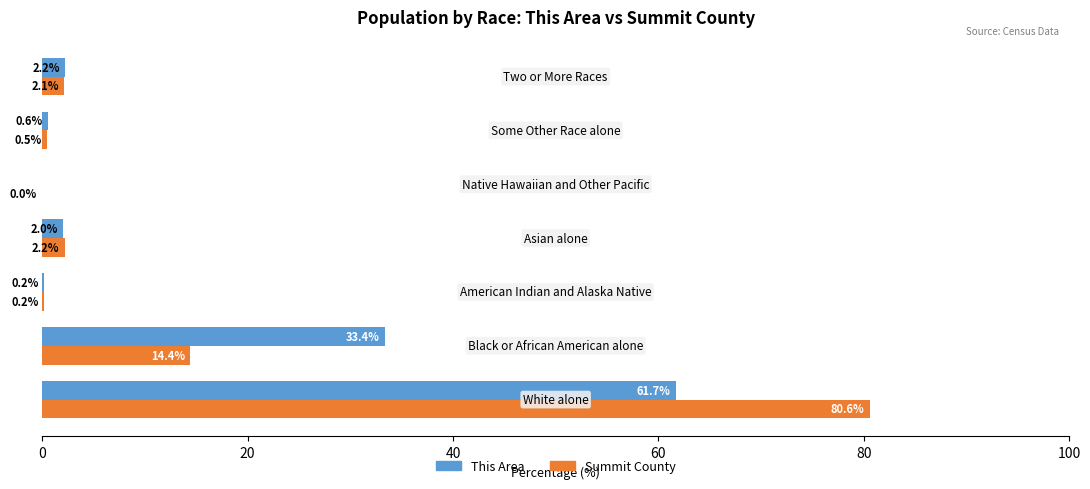

What is the sum of all Summit County values?

100.0